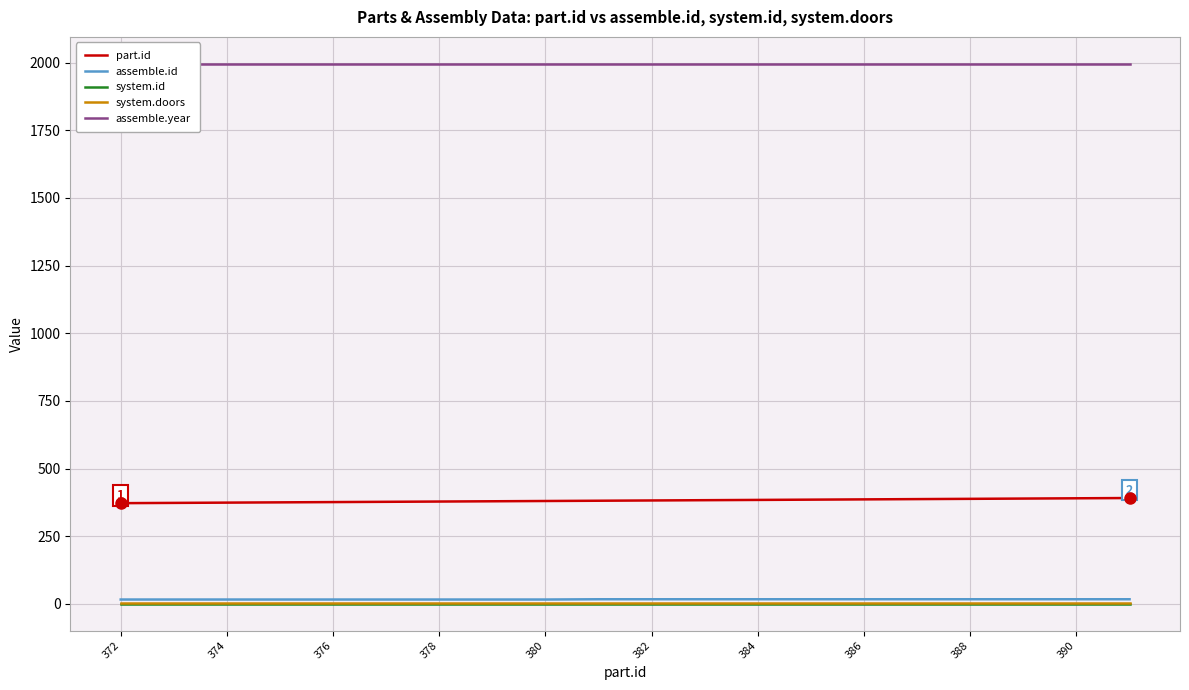

Is it true that assemble.id equals 17 at 384?

True